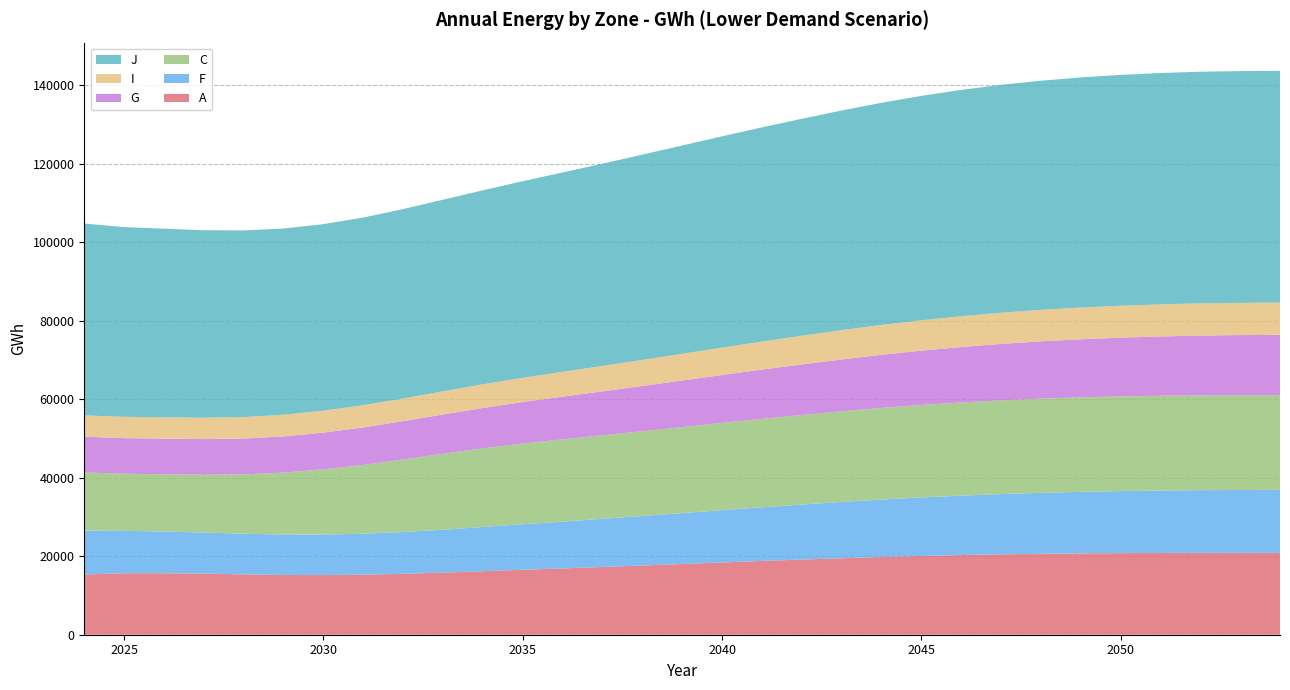

Reading left to right, extract all data points from this chart.

A: 15360	15670	15670	15570	15380	15230	15200	15300	15520	15830	16190	16550	16900	17260	17640	18030	18420	18800	19160	19500	19810	20080	20300	20490	20630	20730	20800	20840	20860	20860	20850
F: 11180	10800	10640	10470	10360	10310	10330	10440	10660	10940	11270	11600	11930	12270	12620	12970	13330	13680	14020	14340	14640	14910	15150	15360	15540	15690	15810	15910	15990	16030	16060
C: 14820	14570	14590	14730	15130	15780	16620	17540	18480	19350	20050	20580	20970	21300	21610	21920	22240	22540	22830	23110	23350	23570	23740	23890	24000	24080	24130	24160	24170	24170	24160
G: 9110	9070	9070	9090	9140	9230	9370	9550	9770	10010	10280	10570	10880	11200	11530	11870	12210	12550	12880	13210	13540	13840	14130	14380	14610	14800	14970	15110	15230	15310	15360
I: 5430	5430	5440	5450	5470	5520	5580	5670	5780	5910	6040	6180	6330	6480	6650	6810	6980	7150	7310	7460	7610	7740	7850	7950	8020	8090	8140	8180	8210	8220	8230
J: 48910	48350	48080	47790	47570	47470	47550	47830	48280	48840	49450	50110	50810	51550	52310	53090	53850	54590	55300	55990	56630	57200	57690	58090	58410	58650	58830	58970	59040	59070	59070